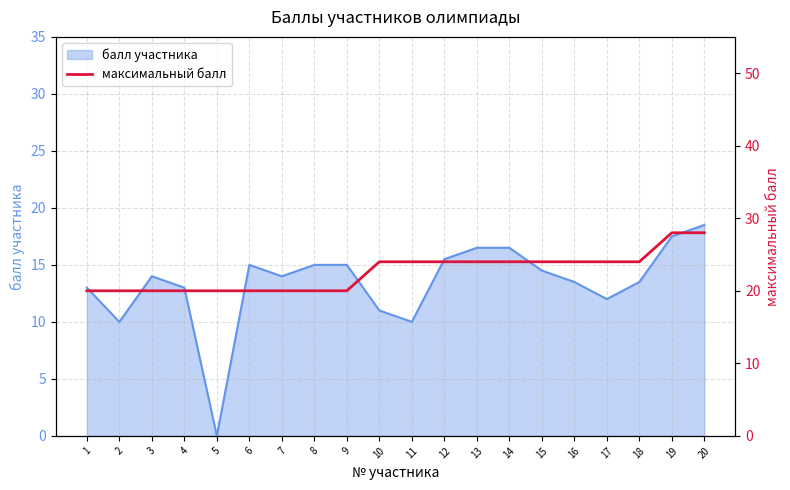

True or false: the data shows 12 at 3.

False